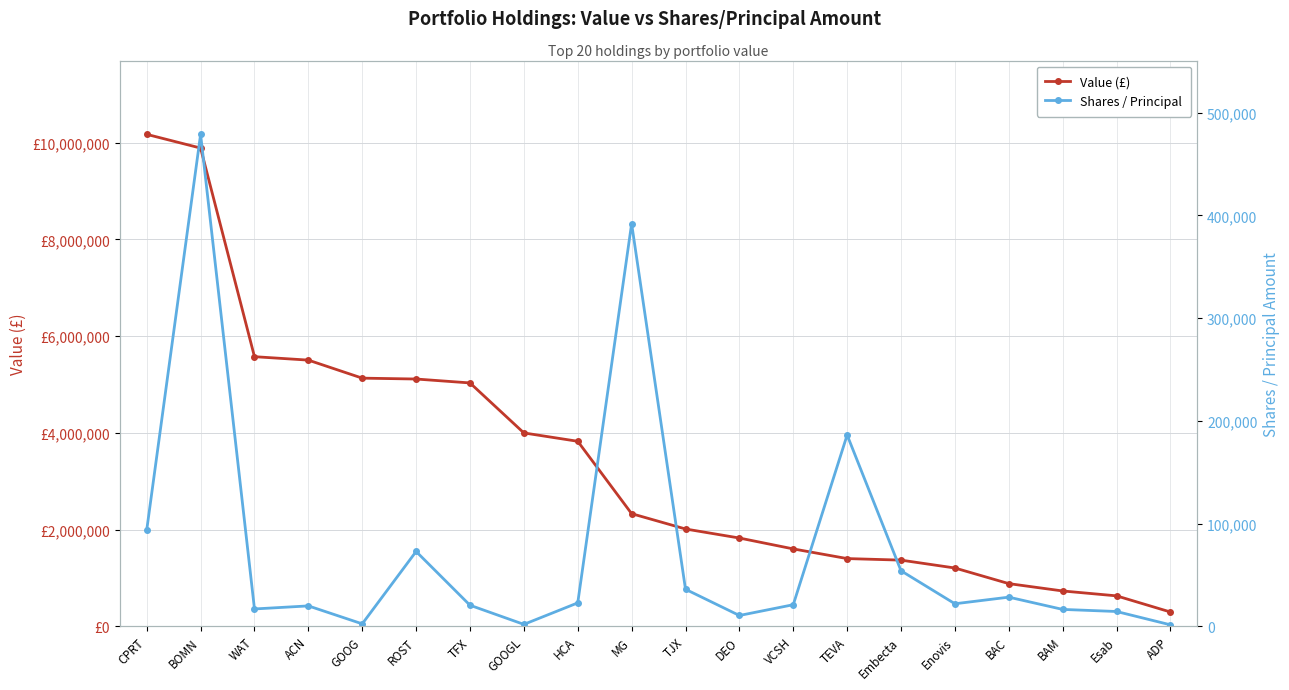

What is the minimum value for Shares / Principal?

1403